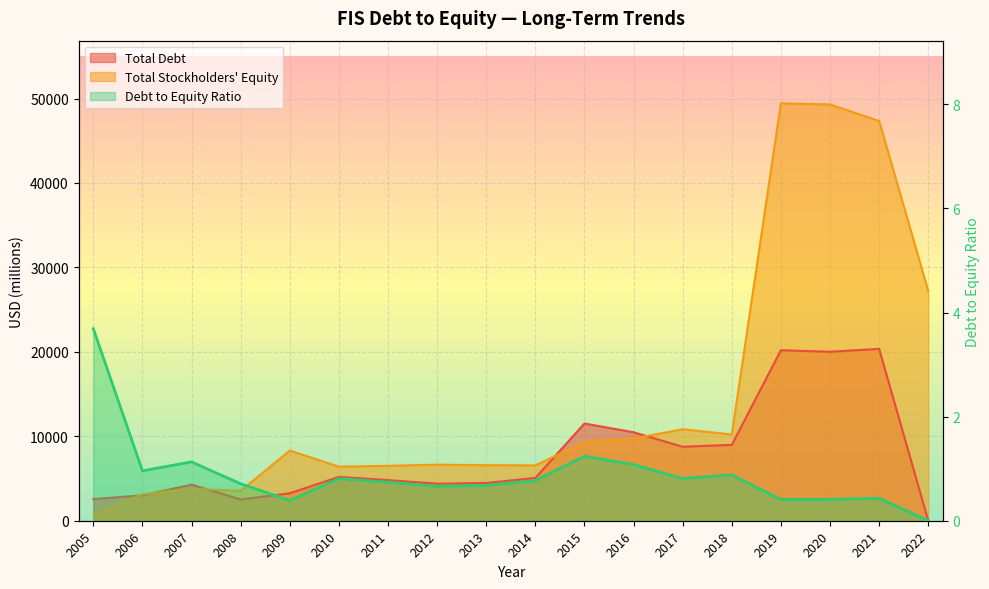

Which series changed the most between 2005 and 2018?

Total Stockholders Equity